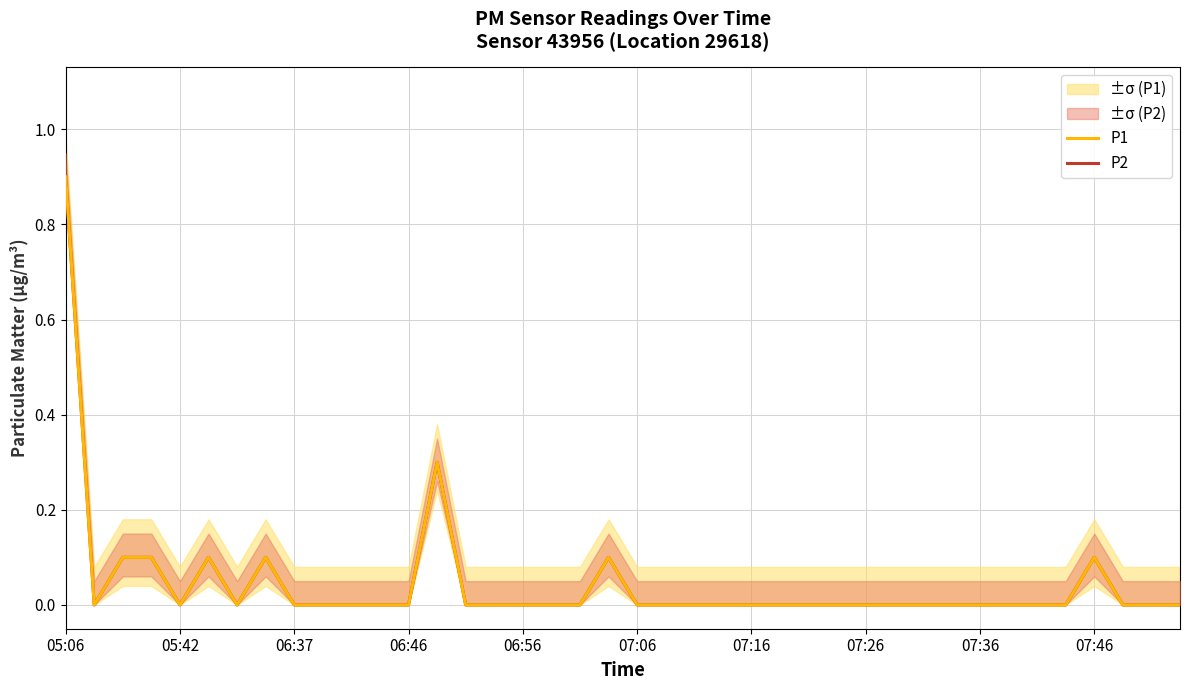

True or false: P2 and P1 intersect in this chart.

False